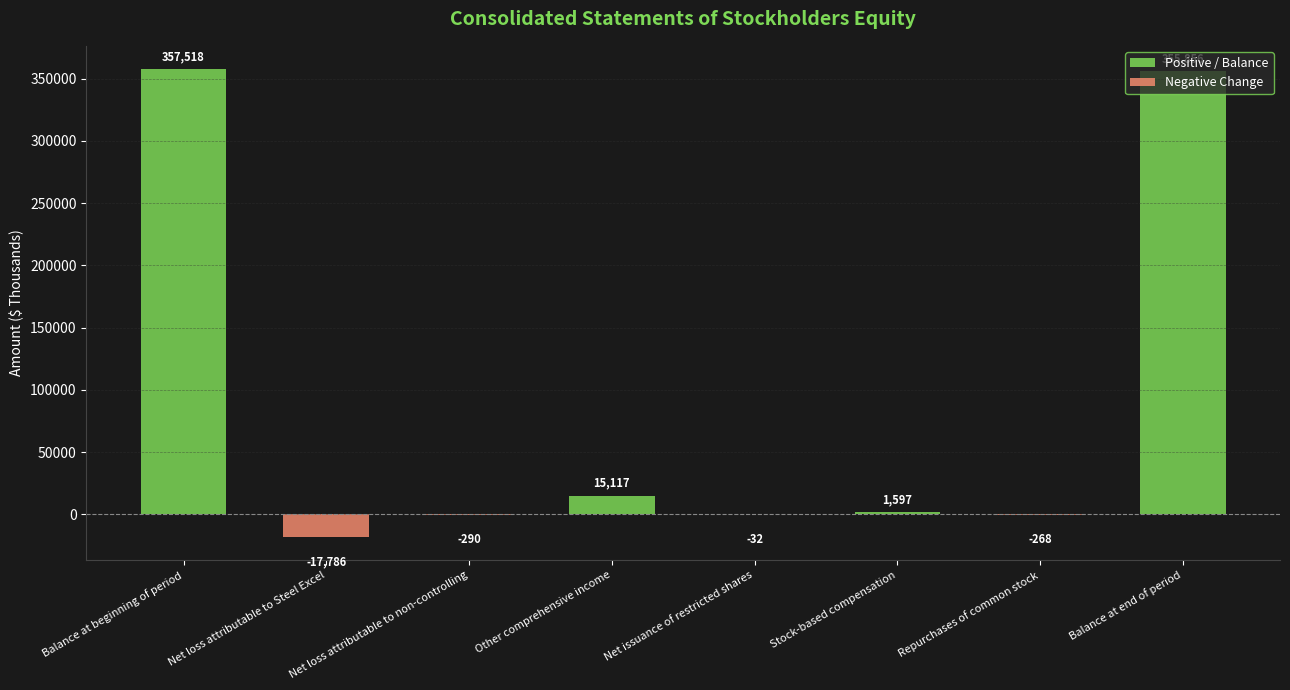

What are all the series names shown in the legend?

Positive / Balance, Negative Change